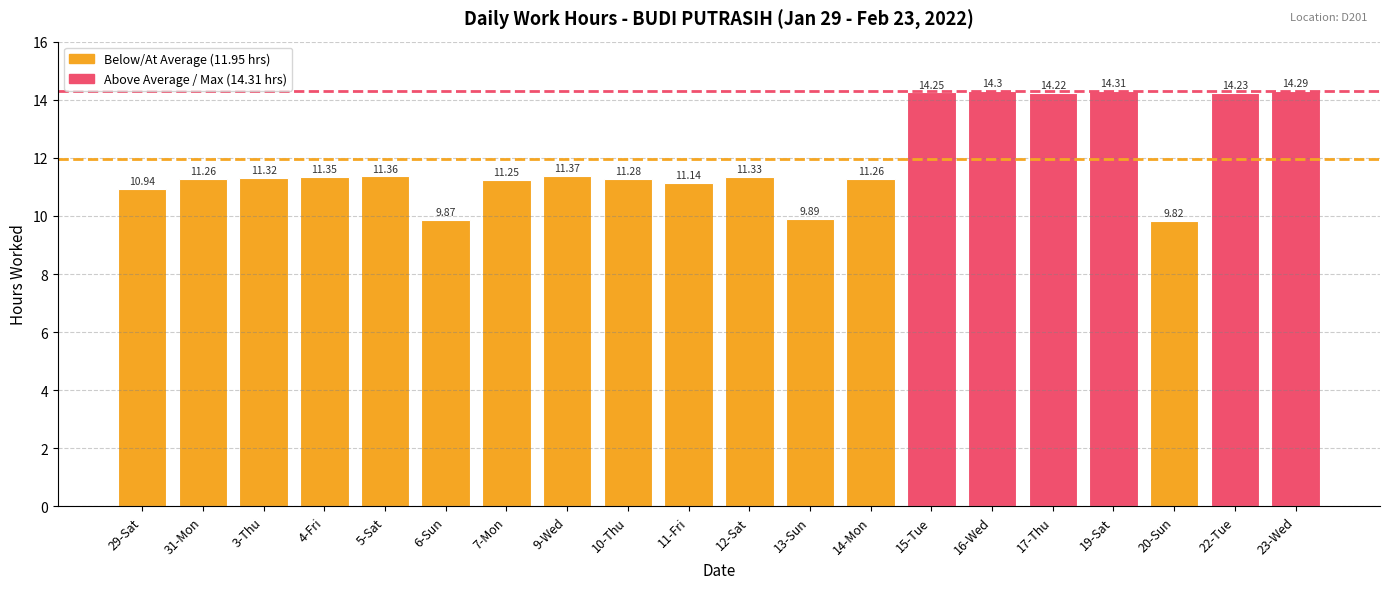

What is the change in value from 4-Fri to 23-Wed?

+2.9